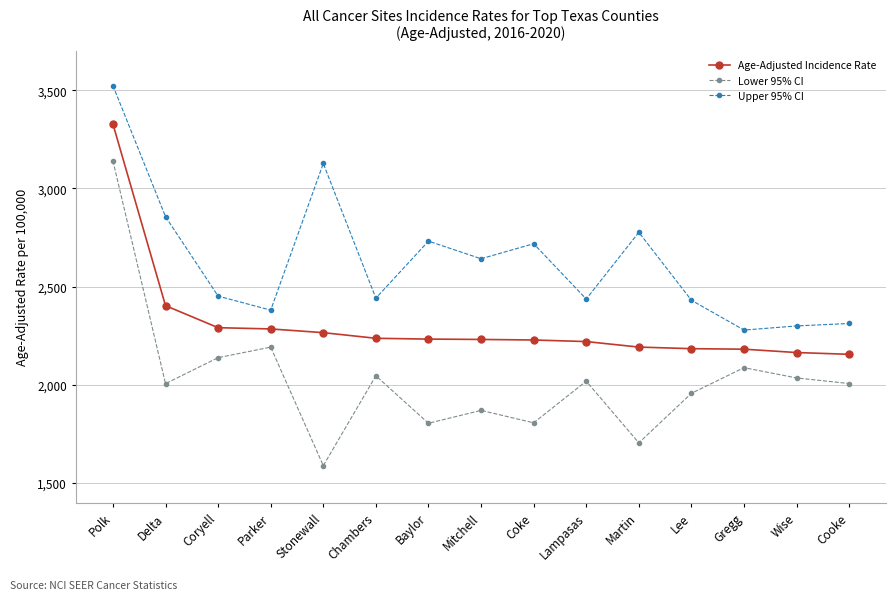

What is the average value of the Age-Adjusted Incidence Rate series?

2306.6